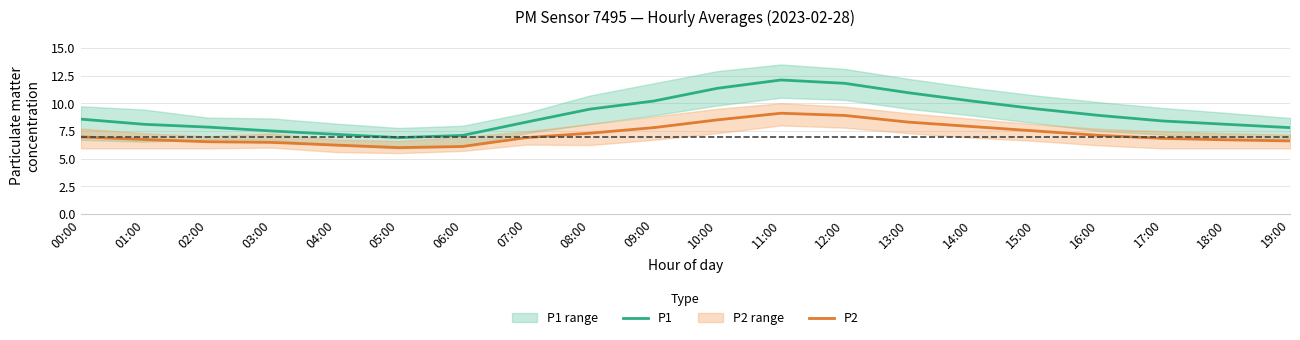

Rank the series by their maximum value, from highest to lowest.

P1, P2